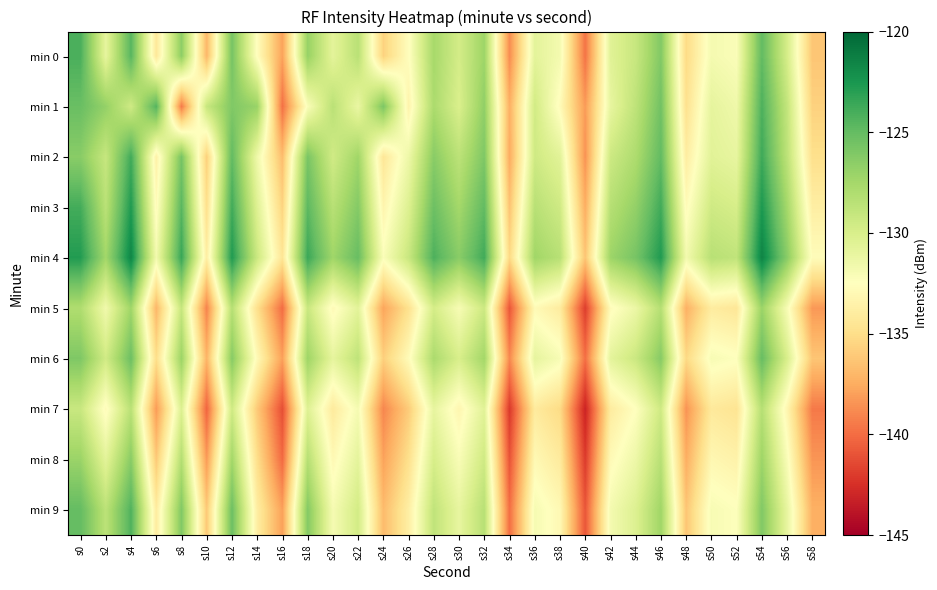

Rank the series at s36 from lowest to highest value.

min 7, min 8, min 5, min 9, min 6, min 0, min 1, min 2, min 3, min 4